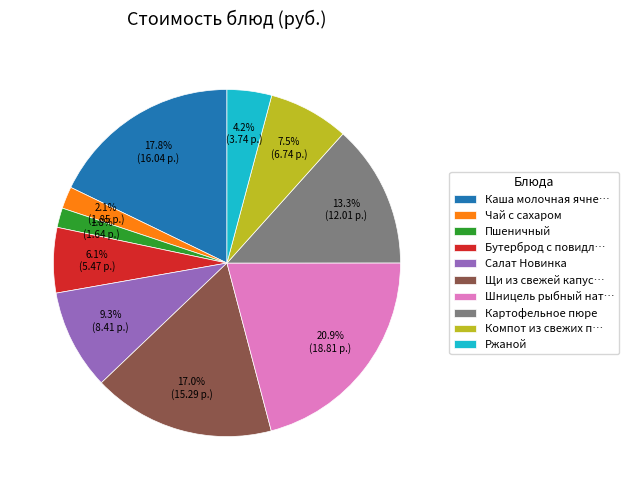

Is the sum of Компот из свежих п… and Щи из свежей капус… greater than half?

No